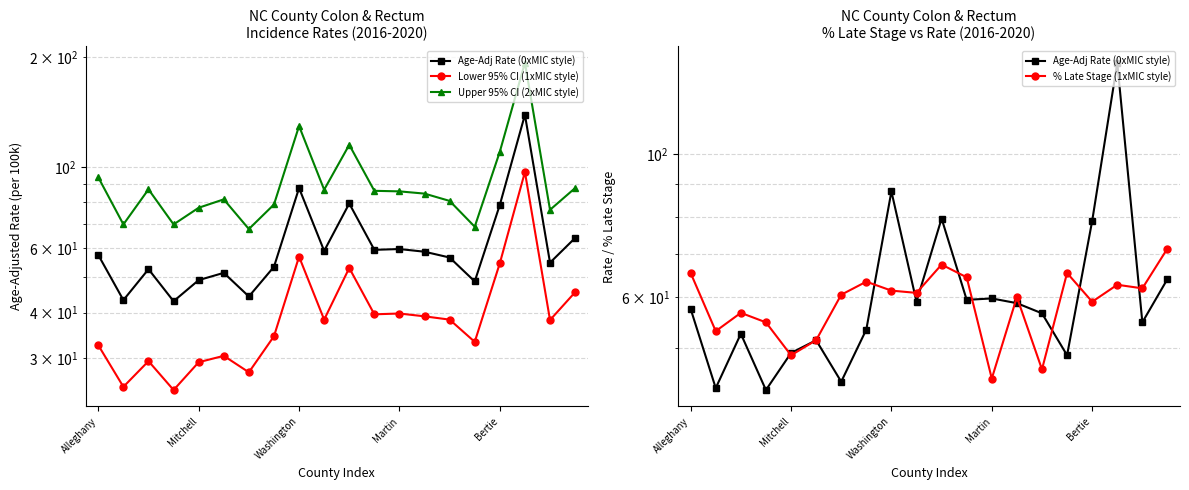

True or false: Age-Adj Rate (0xMIC style) and Upper 95% CI (2xMIC style) cross at least once.

False